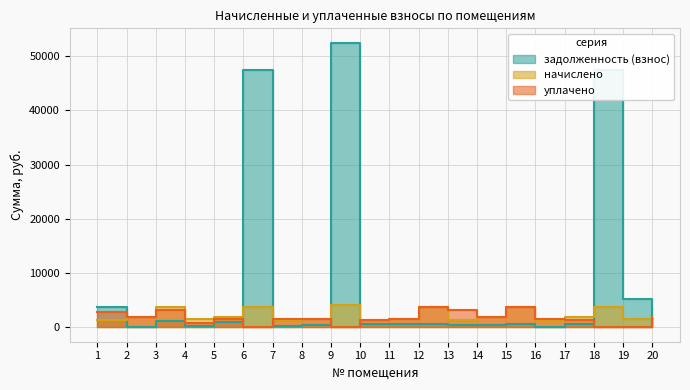

Reading left to right, list all the values displayed in this chart.

задолженность (взнос): 3761.8	0.5	1252.0	263.2	973.1	47468.9	220.2	543.9	52519.8	635.8	588.0	627.4	481.0	413.8	622.1	0.0	648.7	47468.9	5338.9	324.3
начислено: 1306.5	1852.5	3775.2	1583.4	1946.1	3775.2	1333.8	1641.9	4176.9	1333.8	1544.4	3775.2	1443.0	1946.1	3732.3	1333.8	1946.1	3775.2	1616.3	1946.1
уплачено: 2849.0	1851.8	3151.0	792.4	1621.4	0.0	1558.2	1609.0	0.0	1337.4	1538.0	3775.0	3150.8	1947.1	3732.0	1556.1	1296.4	0.0	0.0	1947.0